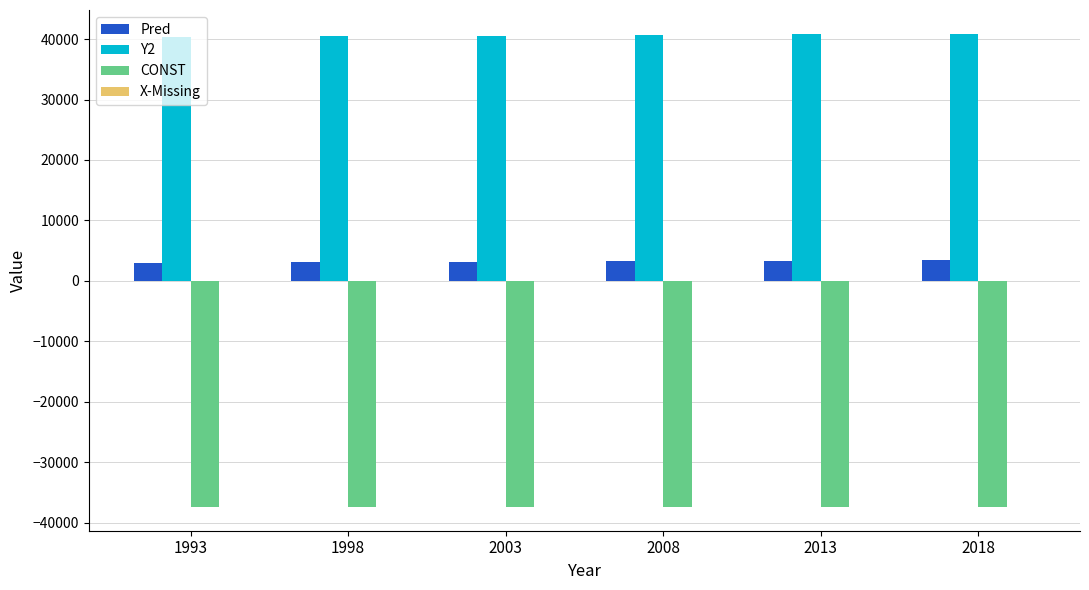

What is the greatest value displayed?

40892.6